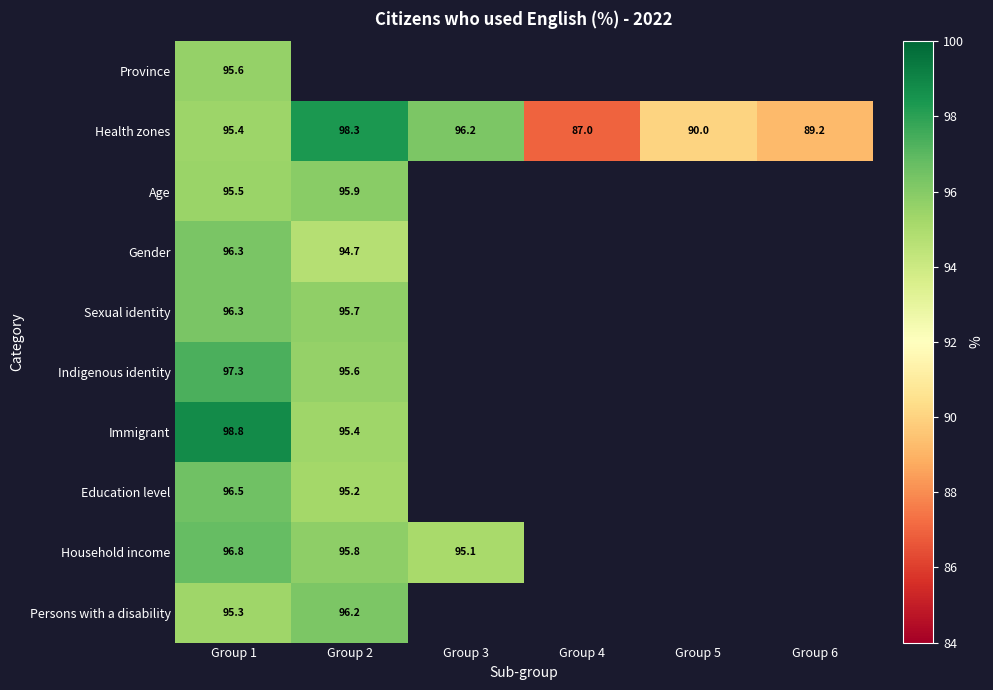

What is the difference between the highest and lowest values at Group 1?

3.5